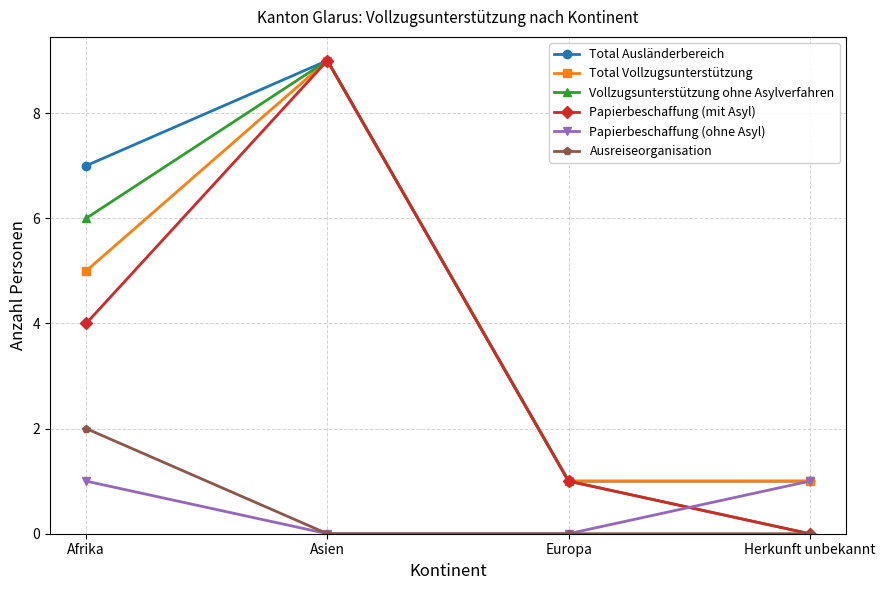

At Afrika, list the series in order from largest to smallest.

Total Ausländerbereich, Vollzugsunterstützung ohne Asylverfahren, Total Vollzugsunterstützung, Papierbeschaffung (mit Asyl), Ausreiseorganisation, Papierbeschaffung (ohne Asyl)